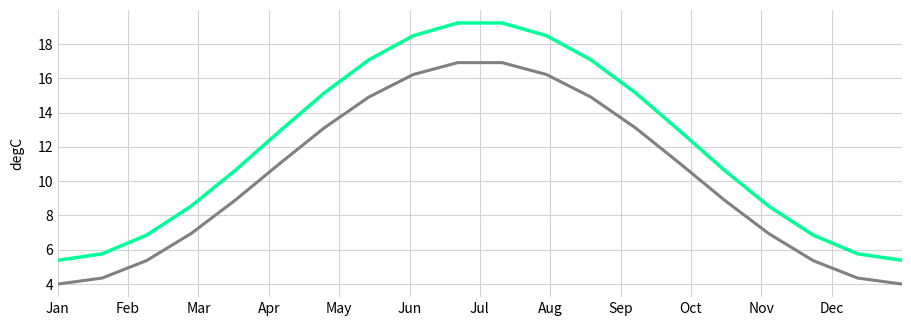

How many lines are shown in the chart?

2